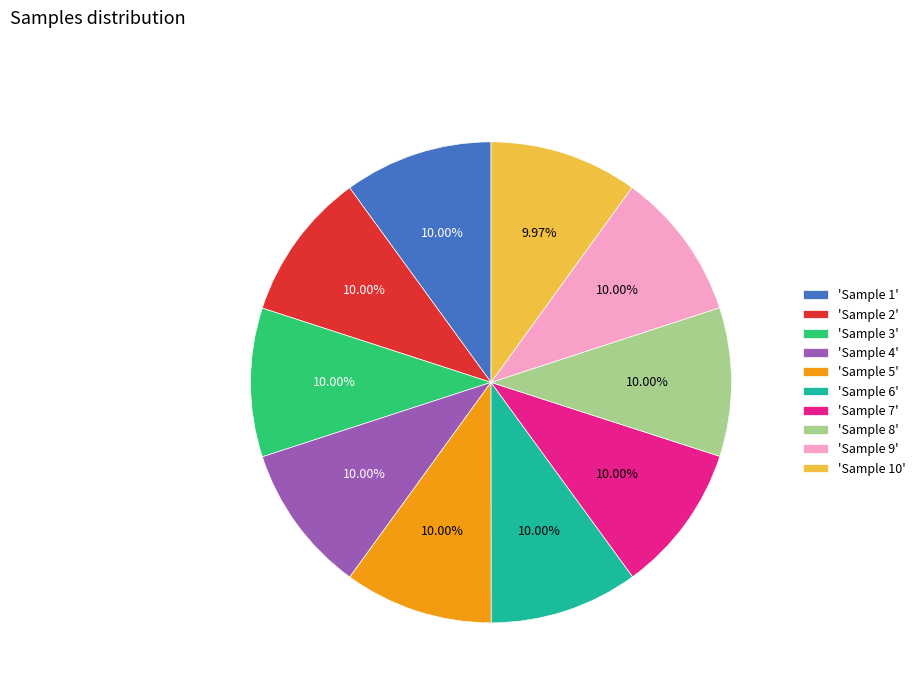

Is there any slice that represents more than half of the pie?

No